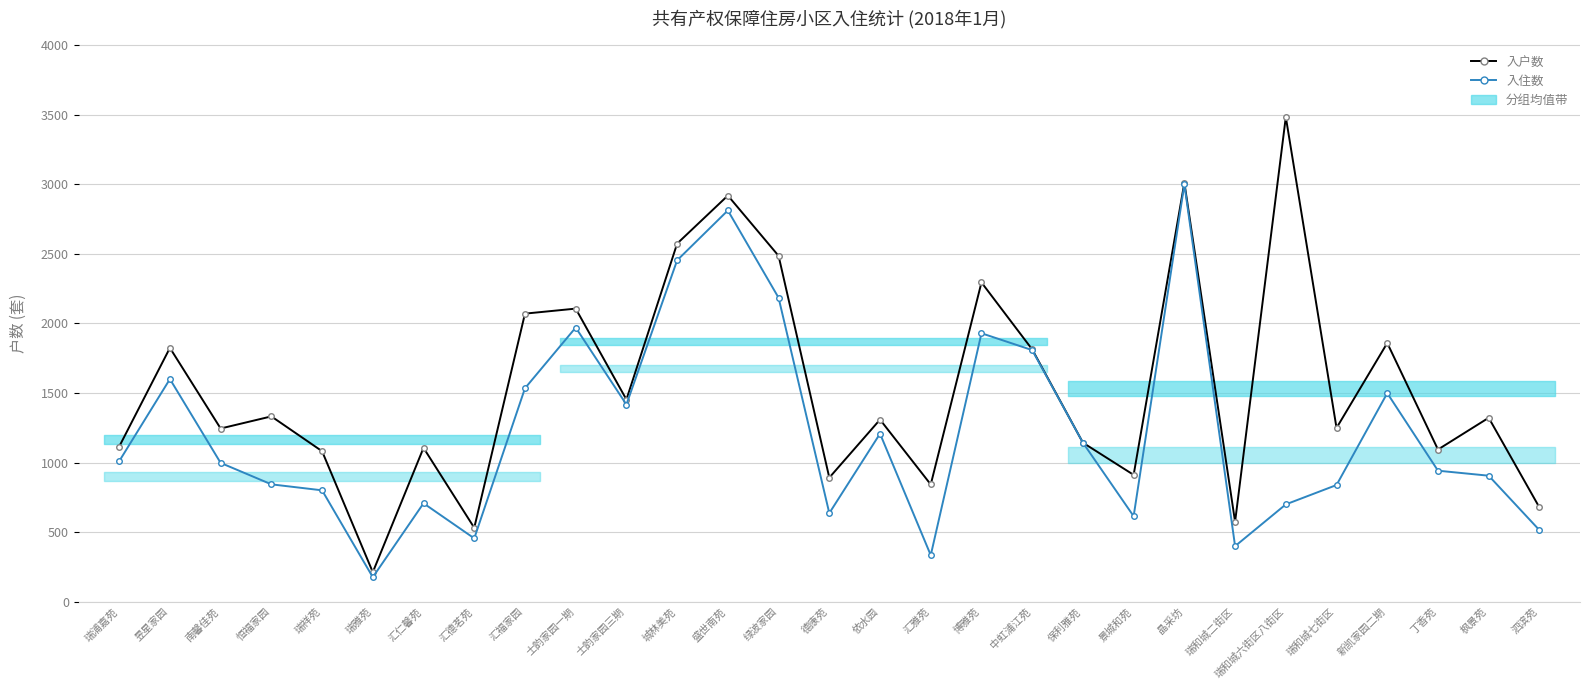

What is the total value across all series at 依水园?

2517